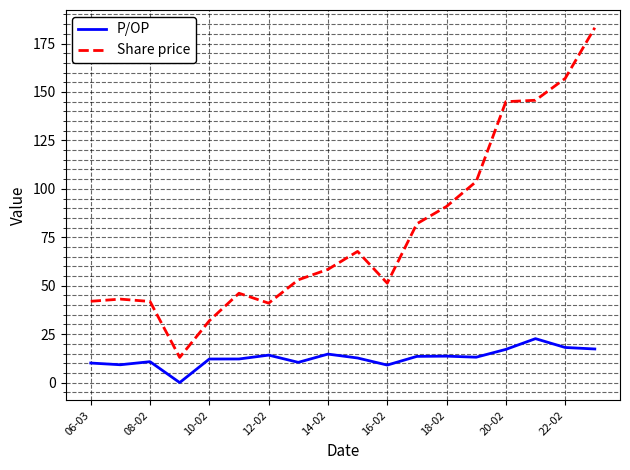

Which series has the largest range (max minus min)?

Share price